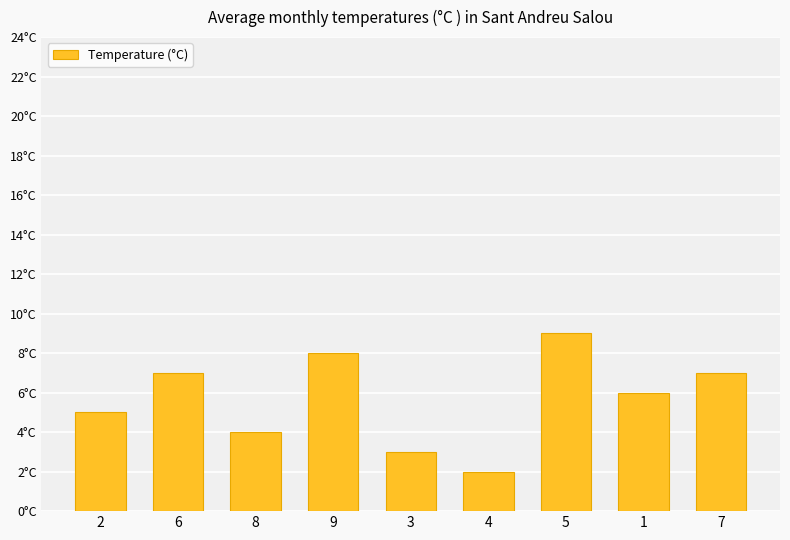

How many values are between 4 and 7?

5